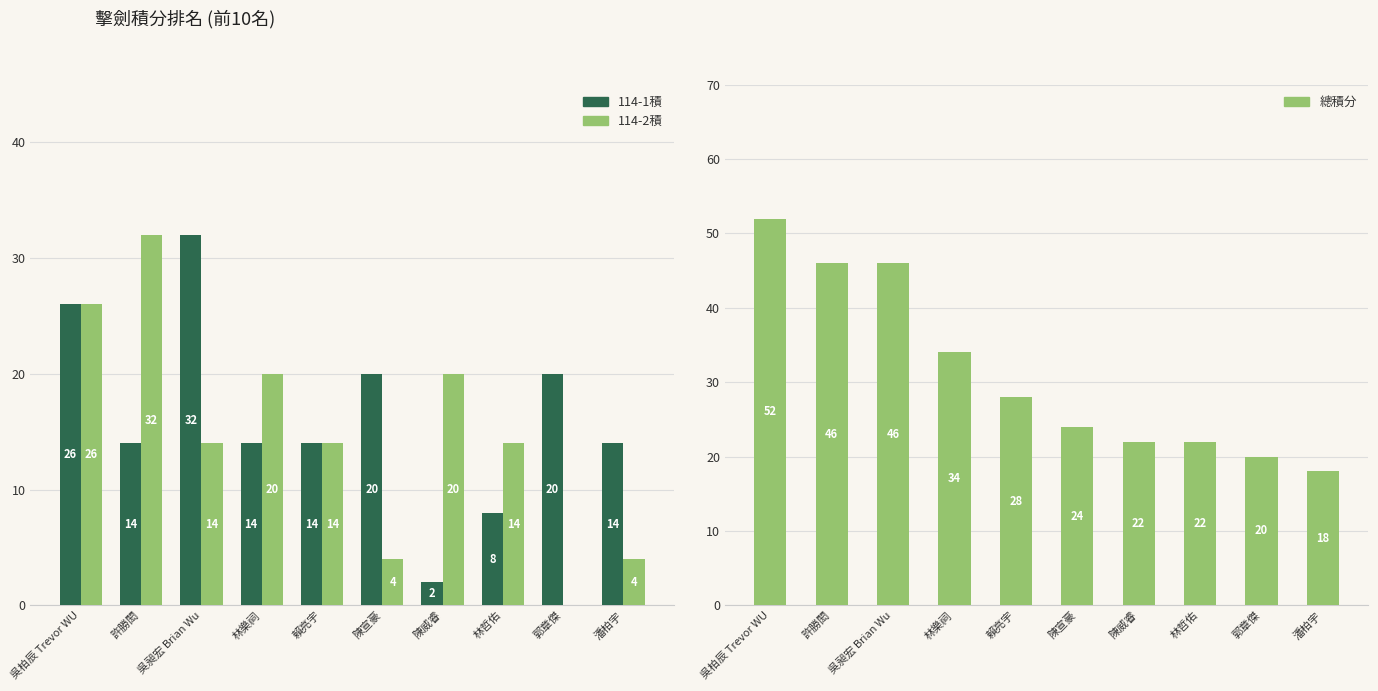

Between 陳威睿 and 潘柏宇, which is larger?

潘柏宇